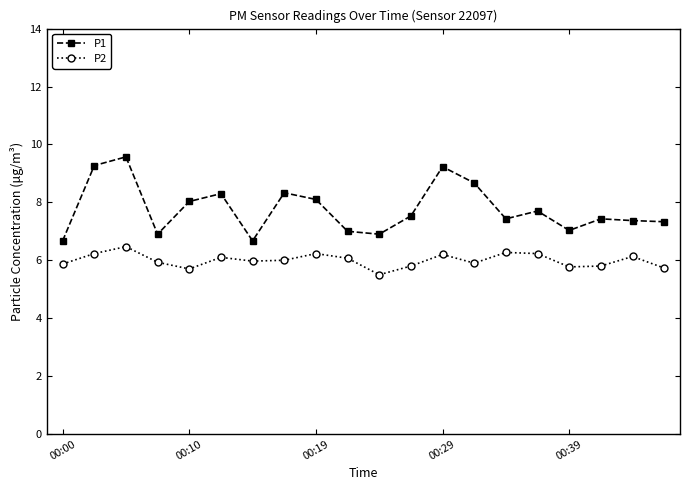

Count the number of categories in the chart.

20